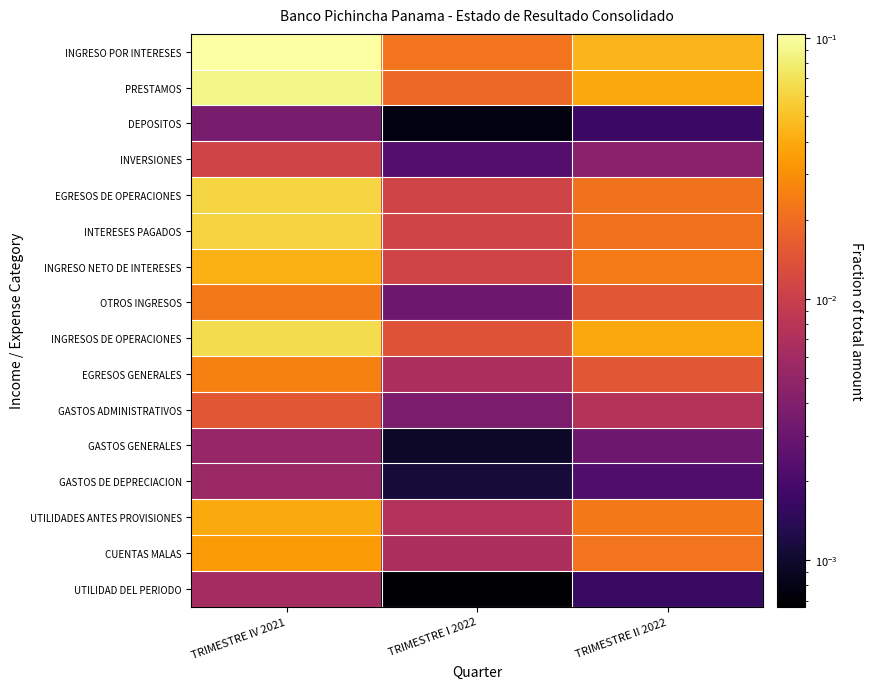

Reading left to right, list all the values displayed in this chart.

INGRESO POR INTERESES: TRIMESTRE IV 2021=0.1	TRIMESTRE I 2022=0.0	TRIMESTRE II 2022=0.0
PRESTAMOS: TRIMESTRE IV 2021=0.1	TRIMESTRE I 2022=0.0	TRIMESTRE II 2022=0.0
DEPOSITOS: TRIMESTRE IV 2021=0.0	TRIMESTRE I 2022=0.0	TRIMESTRE II 2022=0.0
INVERSIONES: TRIMESTRE IV 2021=0.0	TRIMESTRE I 2022=0.0	TRIMESTRE II 2022=0.0
EGRESOS DE OPERACIONES: TRIMESTRE IV 2021=0.1	TRIMESTRE I 2022=0.0	TRIMESTRE II 2022=0.0
INTERESES PAGADOS: TRIMESTRE IV 2021=0.1	TRIMESTRE I 2022=0.0	TRIMESTRE II 2022=0.0
INGRESO NETO DE INTERESES: TRIMESTRE IV 2021=0.0	TRIMESTRE I 2022=0.0	TRIMESTRE II 2022=0.0
OTROS INGRESOS: TRIMESTRE IV 2021=0.0	TRIMESTRE I 2022=0.0	TRIMESTRE II 2022=0.0
INGRESOS DE OPERACIONES: TRIMESTRE IV 2021=0.1	TRIMESTRE I 2022=0.0	TRIMESTRE II 2022=0.0
EGRESOS GENERALES: TRIMESTRE IV 2021=0.0	TRIMESTRE I 2022=0.0	TRIMESTRE II 2022=0.0
GASTOS ADMINISTRATIVOS: TRIMESTRE IV 2021=0.0	TRIMESTRE I 2022=0.0	TRIMESTRE II 2022=0.0
GASTOS GENERALES: TRIMESTRE IV 2021=0.0	TRIMESTRE I 2022=0.0	TRIMESTRE II 2022=0.0
GASTOS DE DEPRECIACION: TRIMESTRE IV 2021=0.0	TRIMESTRE I 2022=0.0	TRIMESTRE II 2022=0.0
UTILIDADES ANTES PROVISIONES: TRIMESTRE IV 2021=0.0	TRIMESTRE I 2022=0.0	TRIMESTRE II 2022=0.0
CUENTAS MALAS: TRIMESTRE IV 2021=0.0	TRIMESTRE I 2022=0.0	TRIMESTRE II 2022=0.0
UTILIDAD DEL PERIODO: TRIMESTRE IV 2021=0.0	TRIMESTRE I 2022=0.0	TRIMESTRE II 2022=0.0